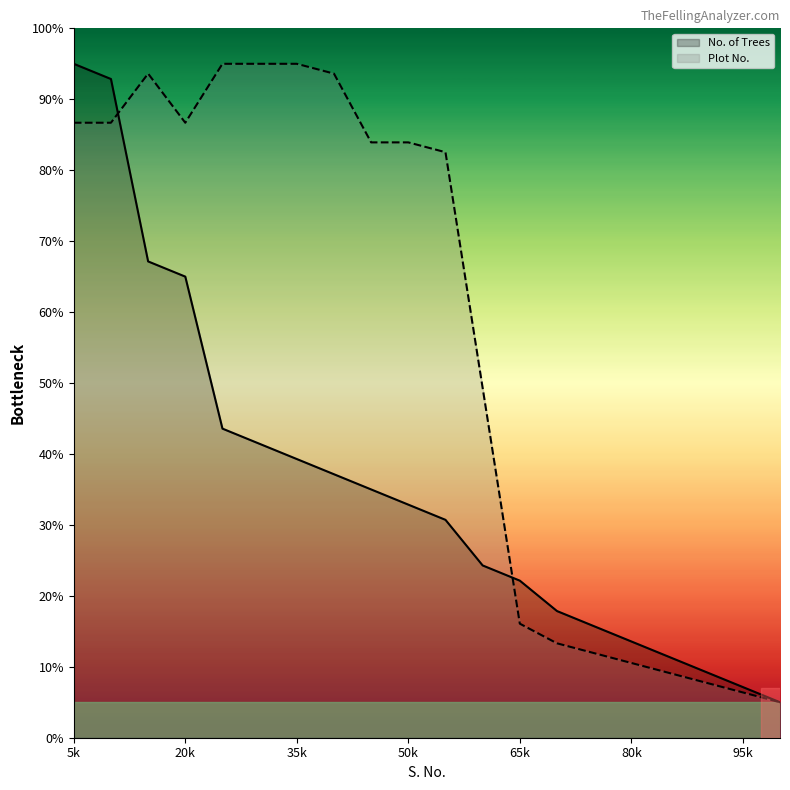

Which series changed the most between 65k and 80k?

No. of Trees